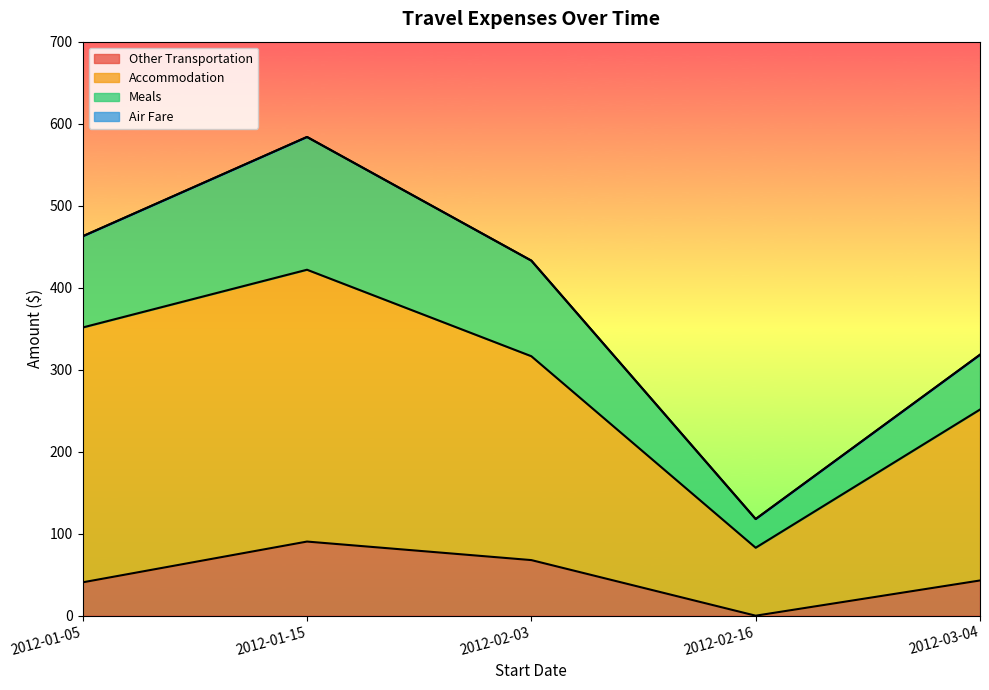

At which category does Other Transportation reach its first local peak?

2012-01-15